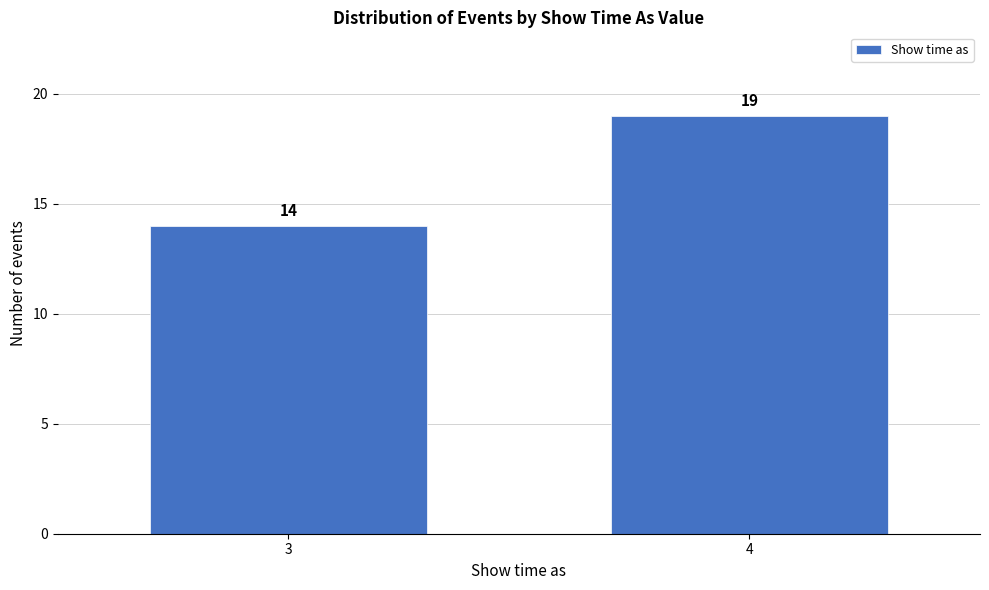

Reading right to left, what are all the values shown in this chart?

19	14